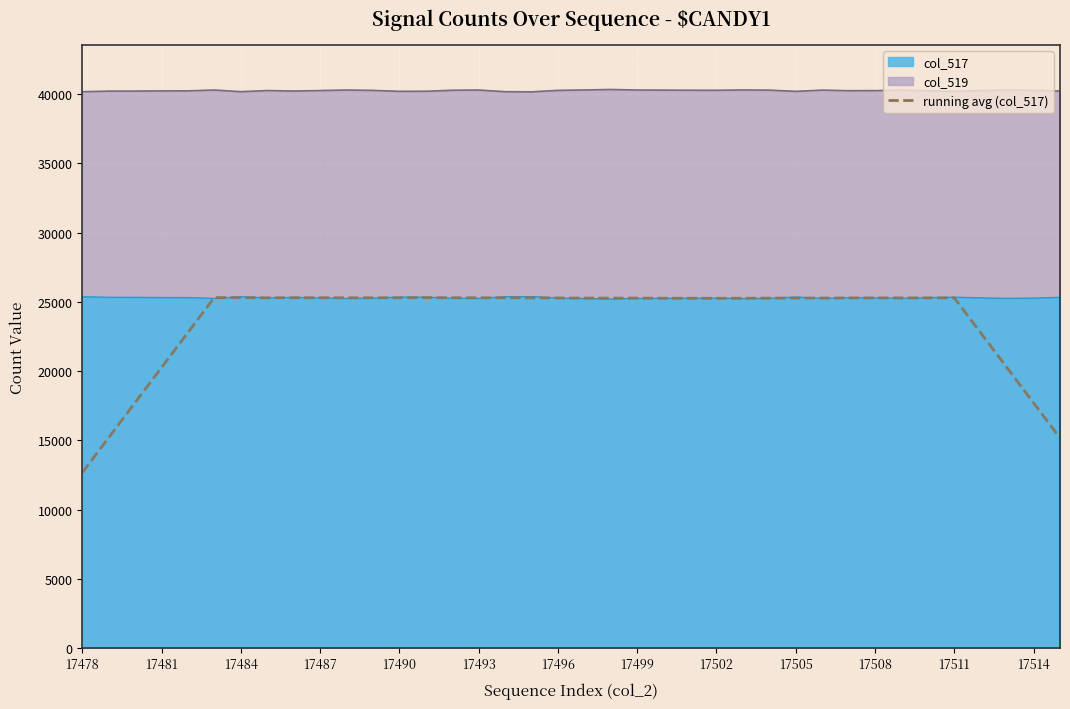

Read the value at 13.

25300.9